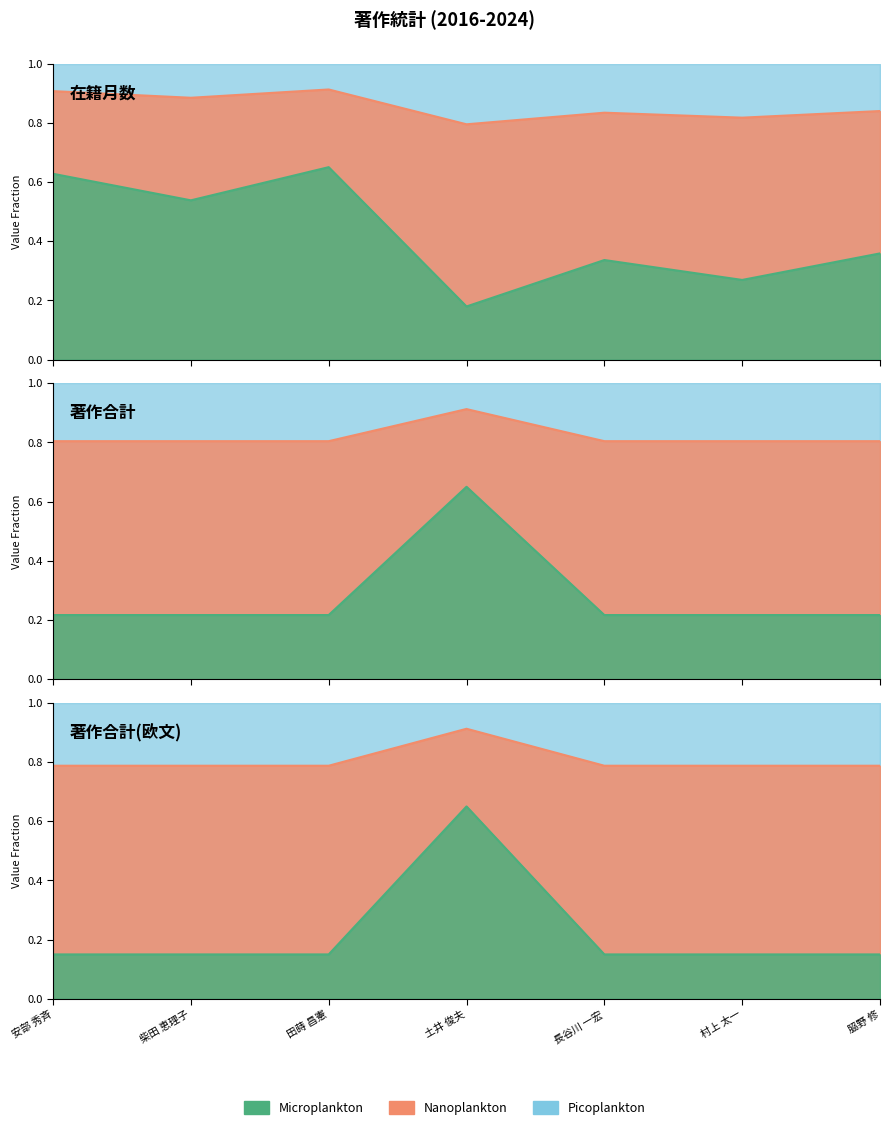

The 在籍月数 series shows 1.4 at 田蒔 昌憲. True or false?

False